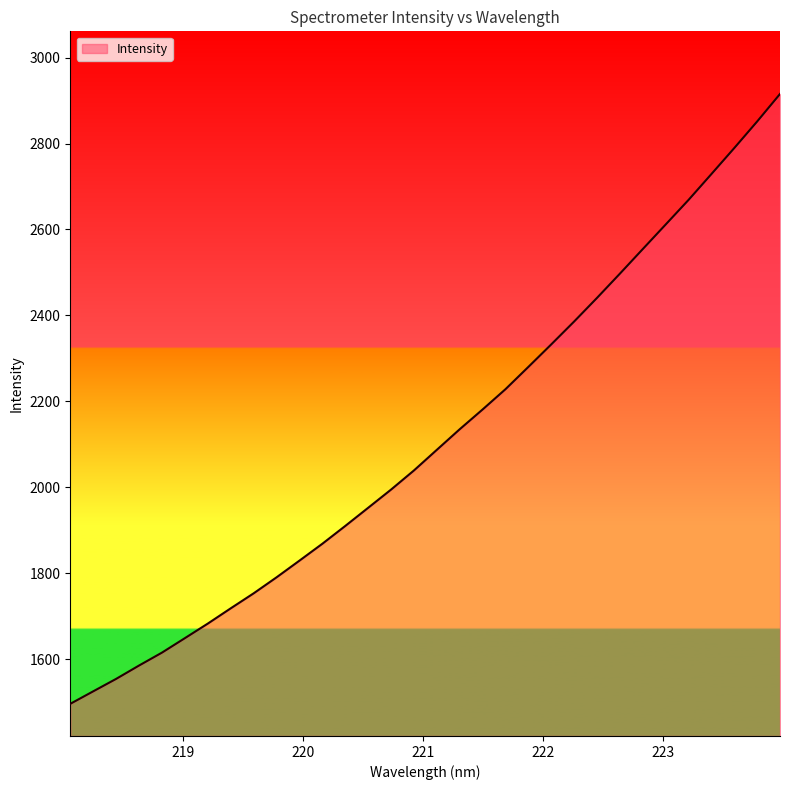

How many distinct data groups are displayed?

1